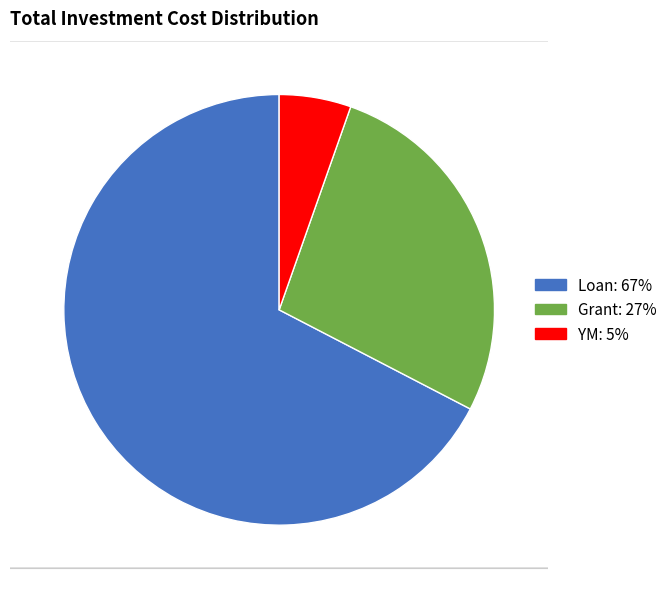

How many slices are in this pie chart?

3